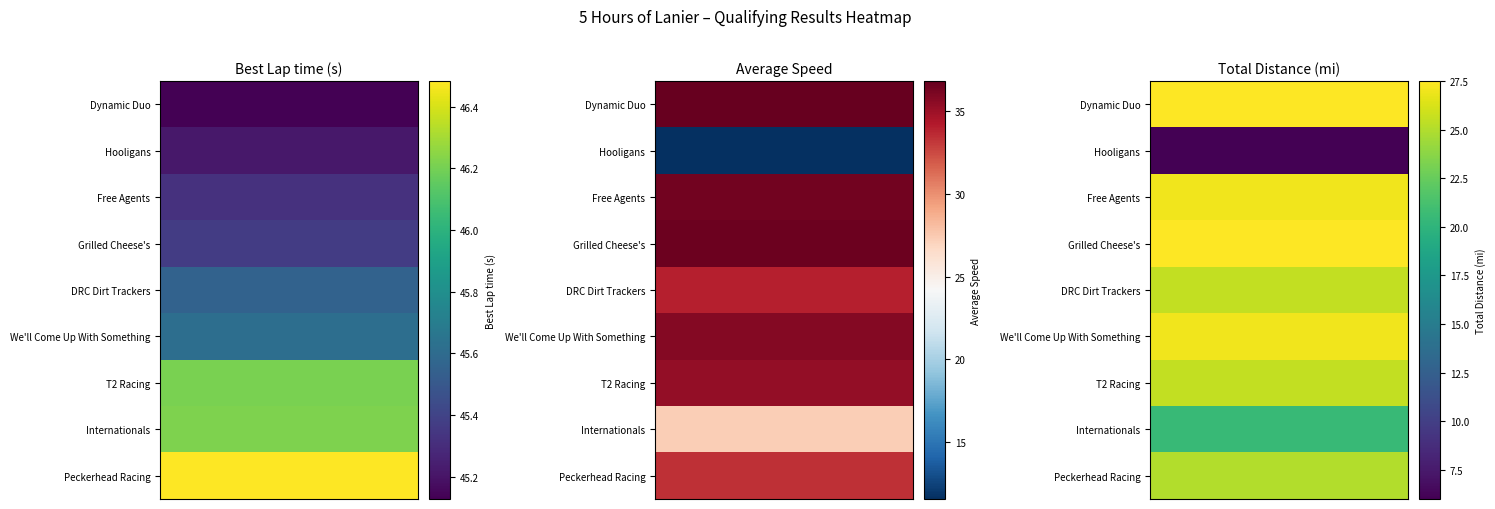

The Total Distance series shows 8.3 at Free Agents. True or false?

False